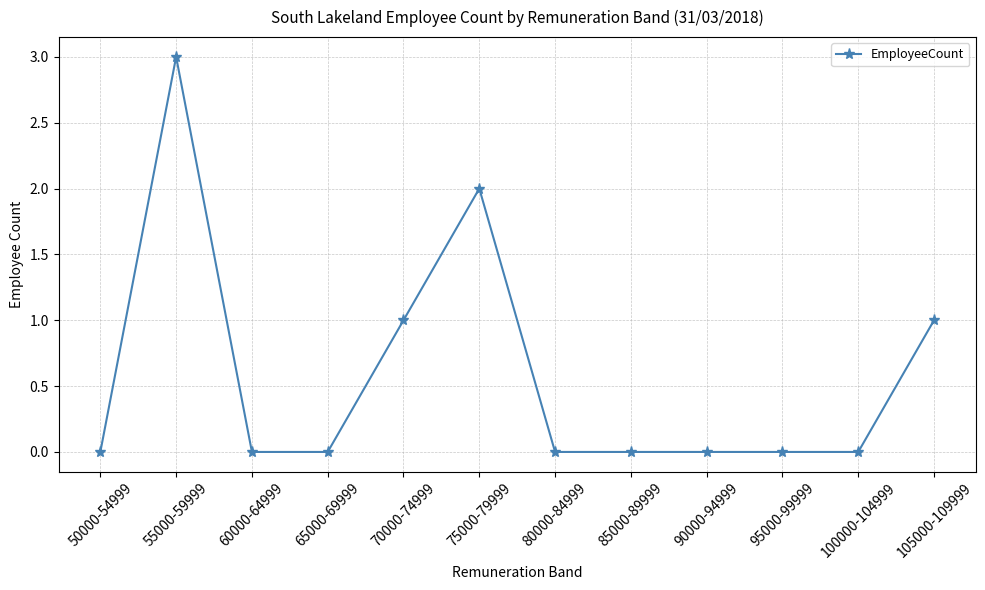

At which category does the data reach its first local peak?

55000-59999